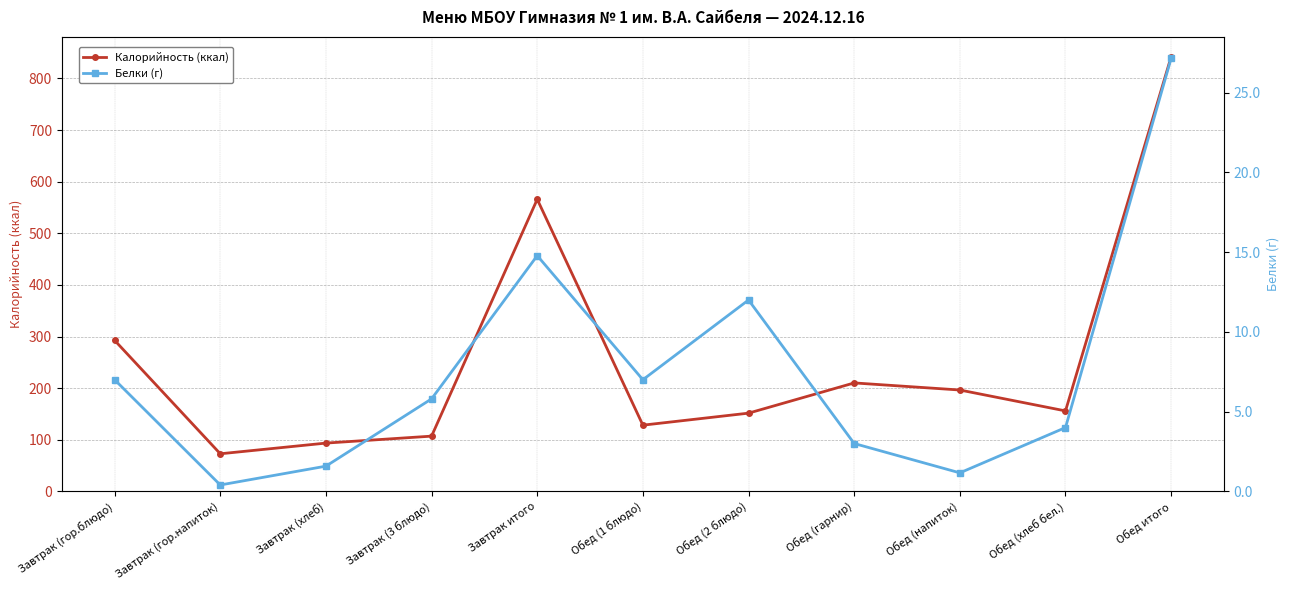

True or false: Белки (г) and Калорийность (ккал) intersect in this chart.

False